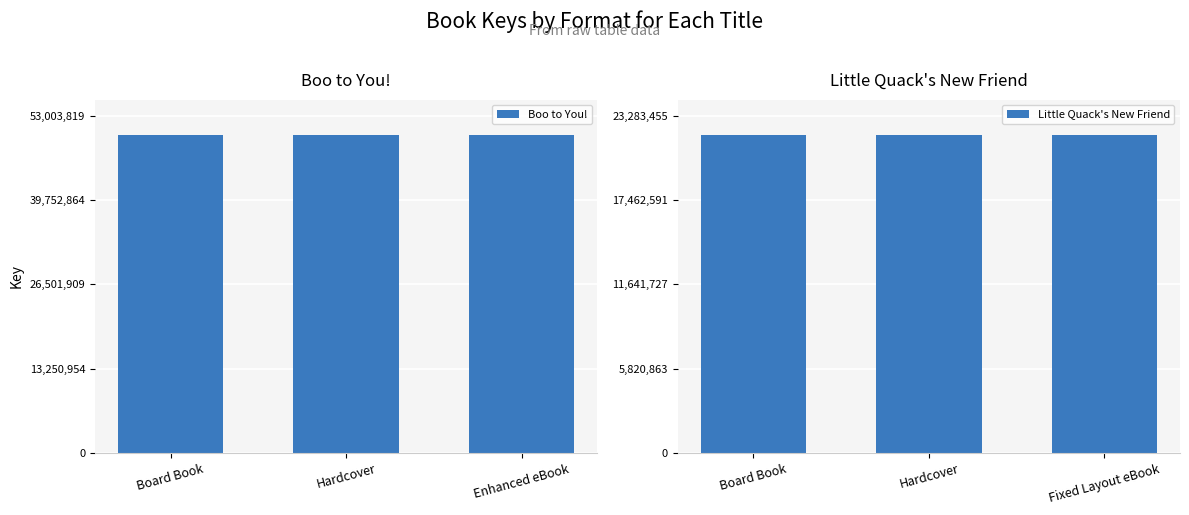

At which category is the sum across all series the highest?

Board Book